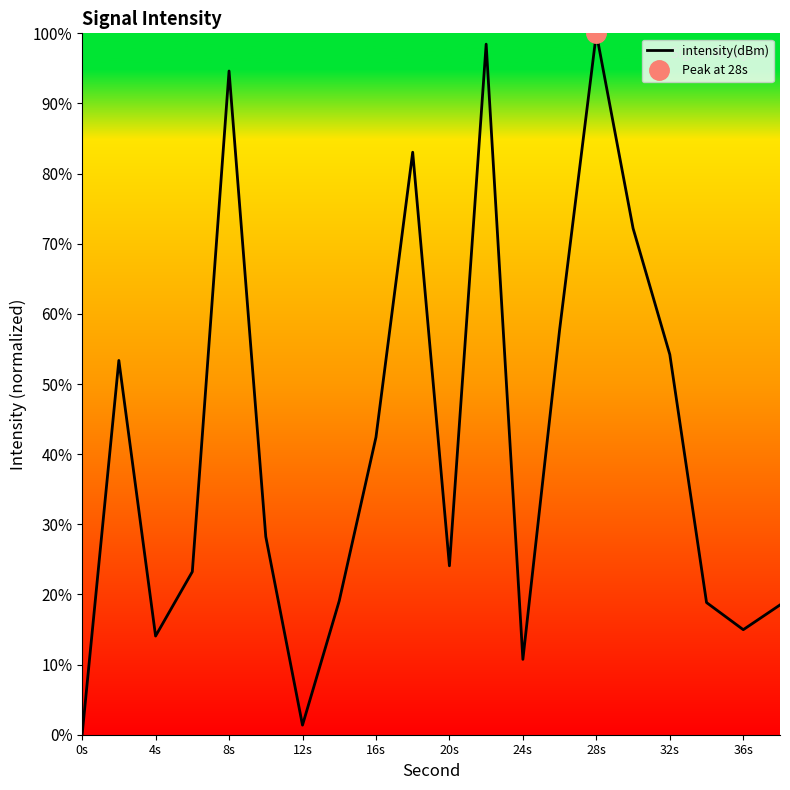

Reading left to right, what are all the values shown in this chart?

-0.0	53.4	14.1	23.2	94.6	28.2	1.4	19.1	42.4	83.0	24.1	98.5	10.7	57.7	100.0	72.2	54.2	18.8	15.0	18.5